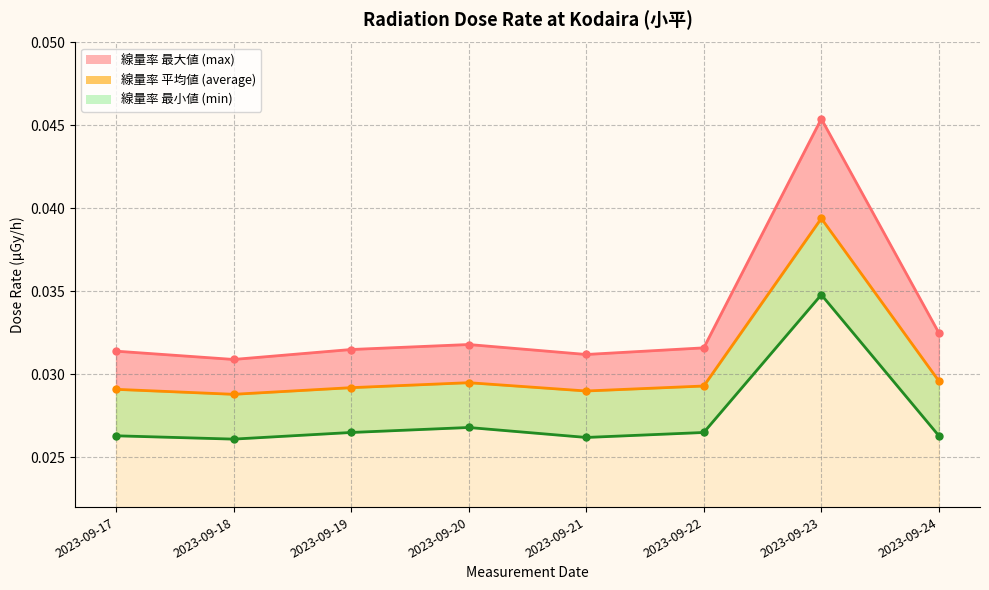

In max_line, how many points are lower than both neighbors (excluding endpoints)?

2